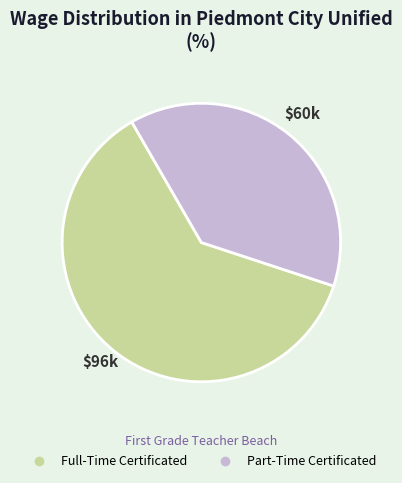

Is there a majority slice in this chart?

Yes